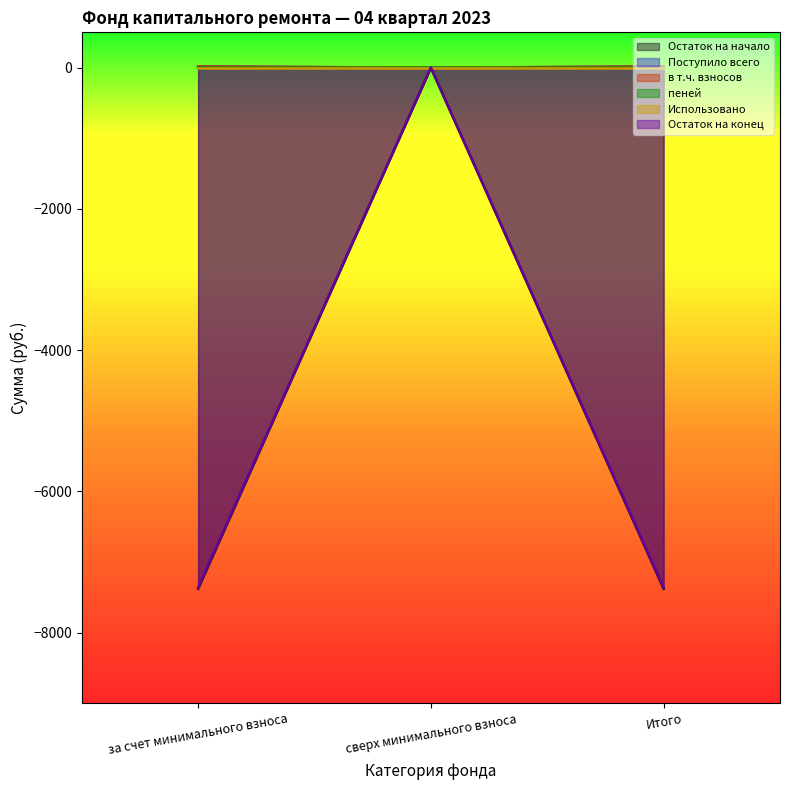

What is the smallest value displayed?

-7378.9